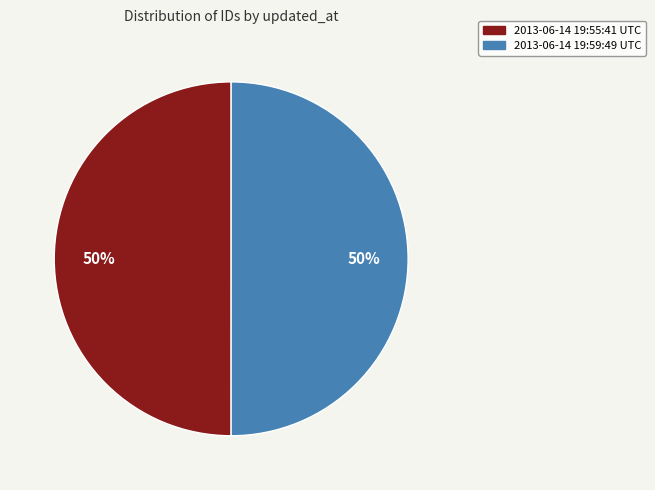

Combined, do 2013-06-14 19:59:49 UTC and 2013-06-14 19:55:41 UTC account for over 50%?

Yes